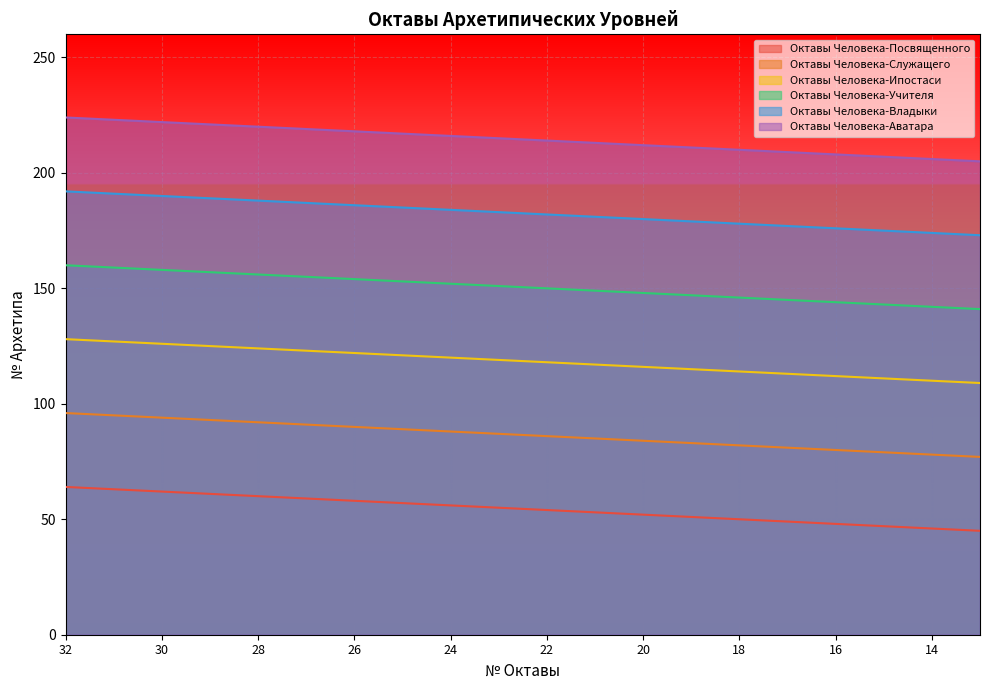

List the labels in order of Октавы Человека-Учителя value, largest first.

32, 31, 30, 29, 28, 27, 26, 25, 24, 23, 22, 21, 20, 19, 18, 17, 16, 15, 14, 13